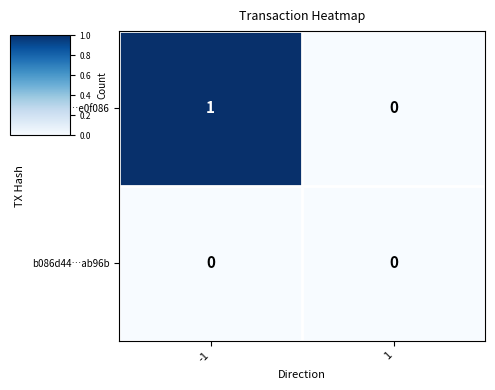

Reading right to left, list all the values displayed in this chart.

1be2342…e0f086: 1=0	-1=1
b086d44…ab96b: 1=0	-1=0